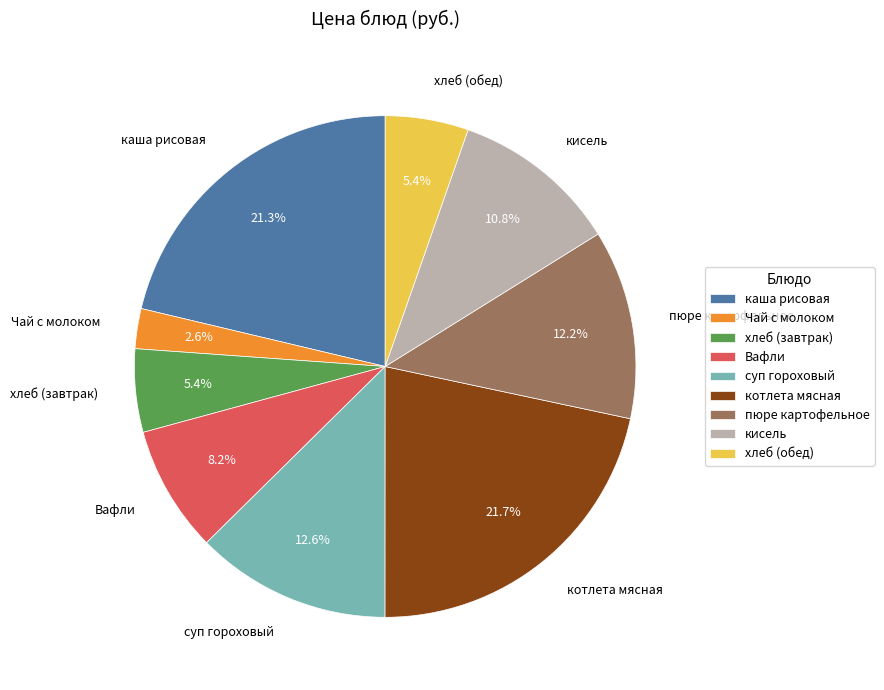

Between хлеб (завтрак) and Вафли, which is larger?

Вафли